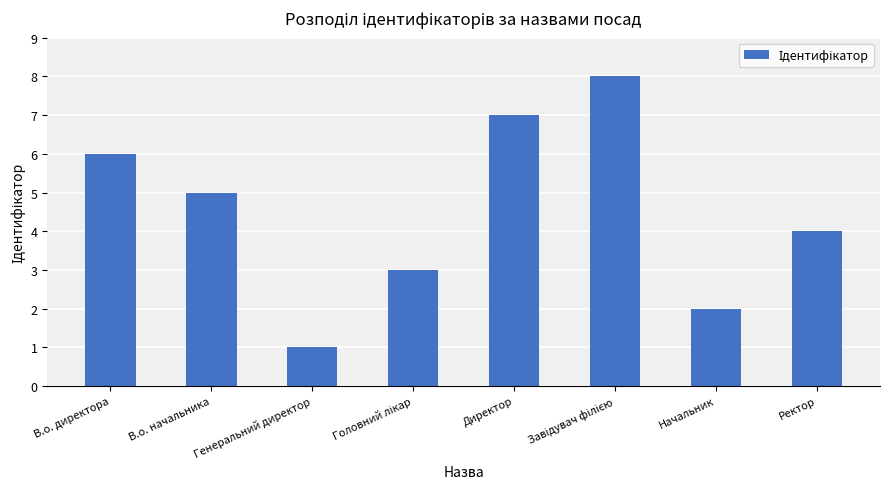

What is the approximate value at В.о. начальника?

5